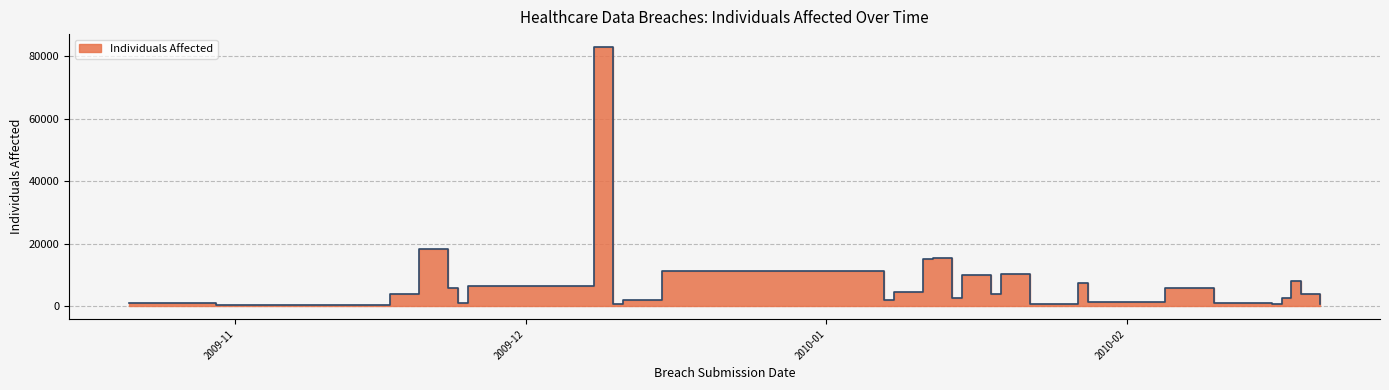

Count the number of values greater than 2000.

19